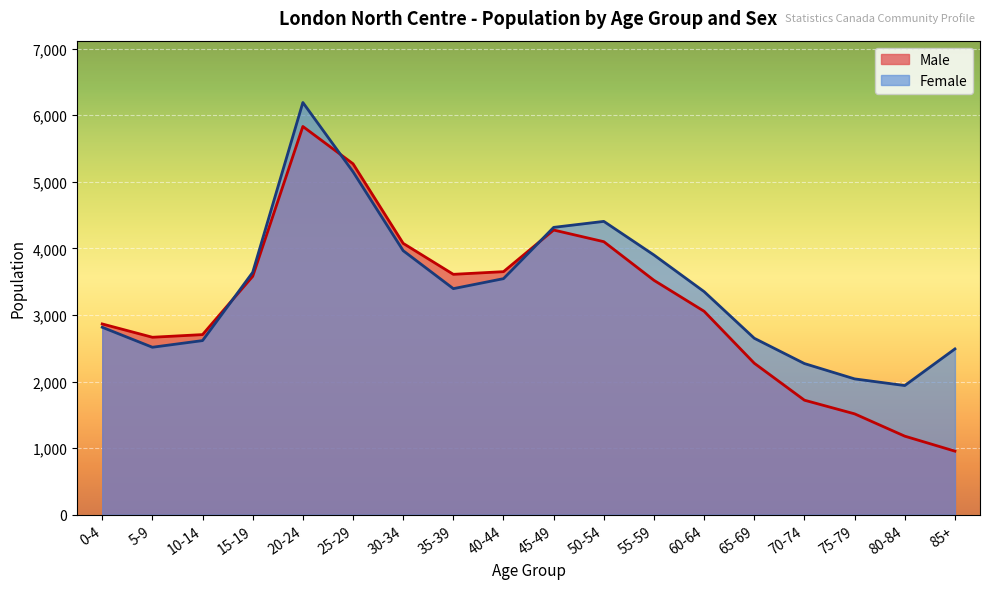

What is the value of the Female point at the 10th from the left?

4315